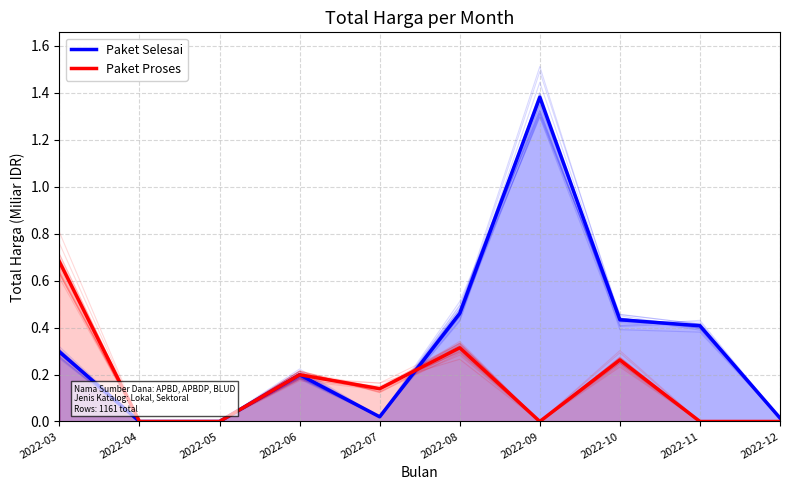

Does the chart have visible grid lines?

Yes